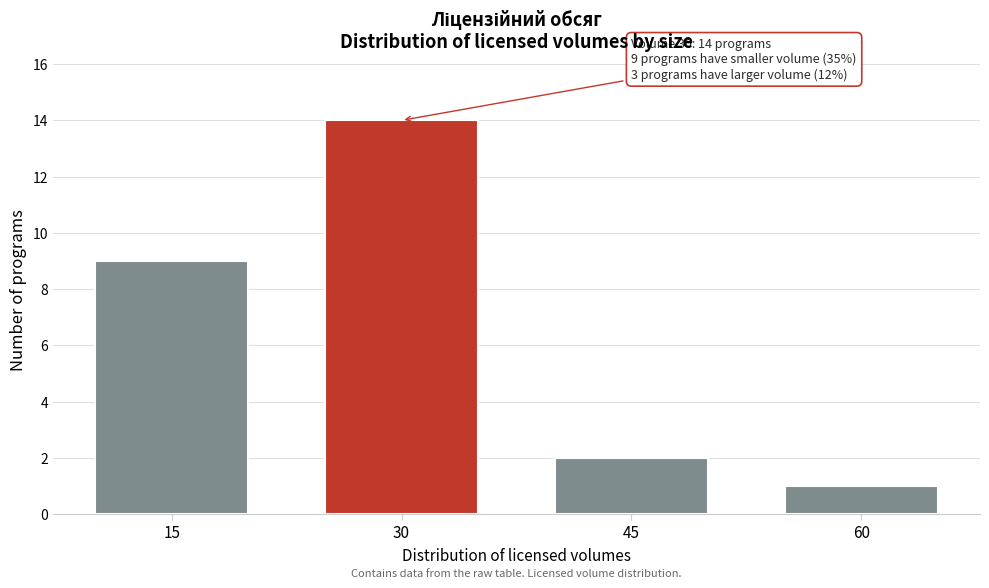

Reading left to right, list all the values displayed in this chart.

9	14	2	1